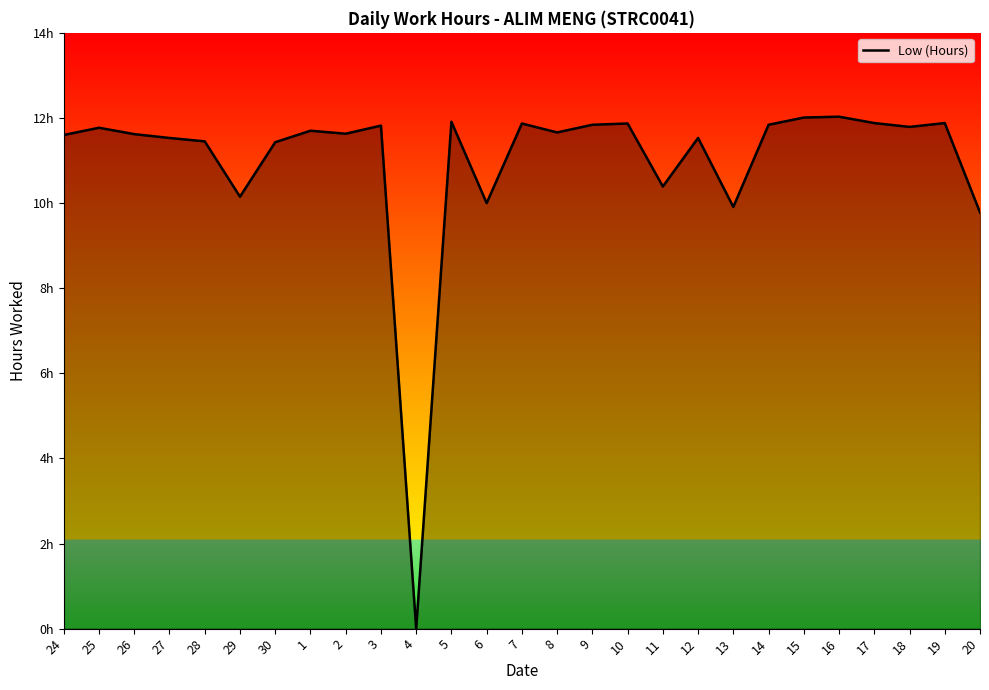

Does the chart have visible grid lines?

No